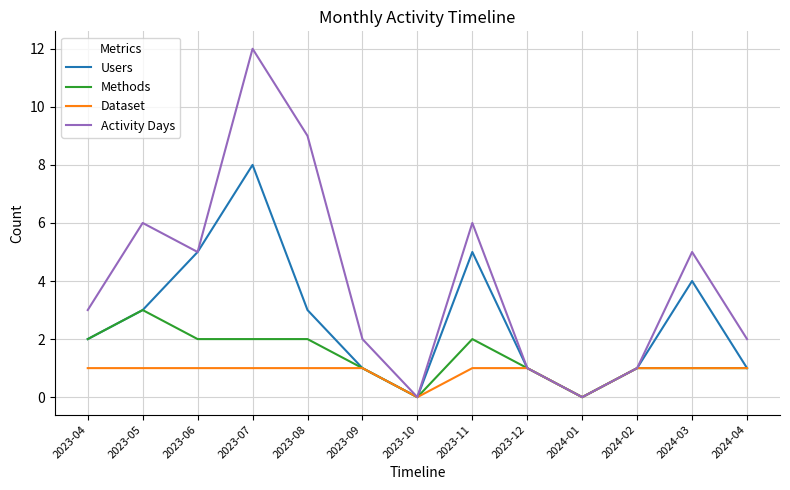

Reading left to right, what are all the values shown in this chart?

Users: 2	3	5	8	3	1	0	5	1	0	1	4	1
Methods: 2	3	2	2	2	1	0	2	1	0	1	1	1
Dataset: 1	1	1	1	1	1	0	1	1	0	1	1	1
Activity Days: 3	6	5	12	9	2	0	6	1	0	1	5	2